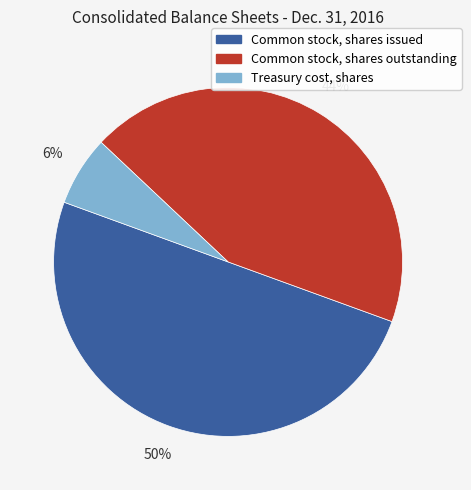

Rank the categories by value from highest to lowest.

Common stock, shares issued, Common stock, shares outstanding, Treasury cost, shares